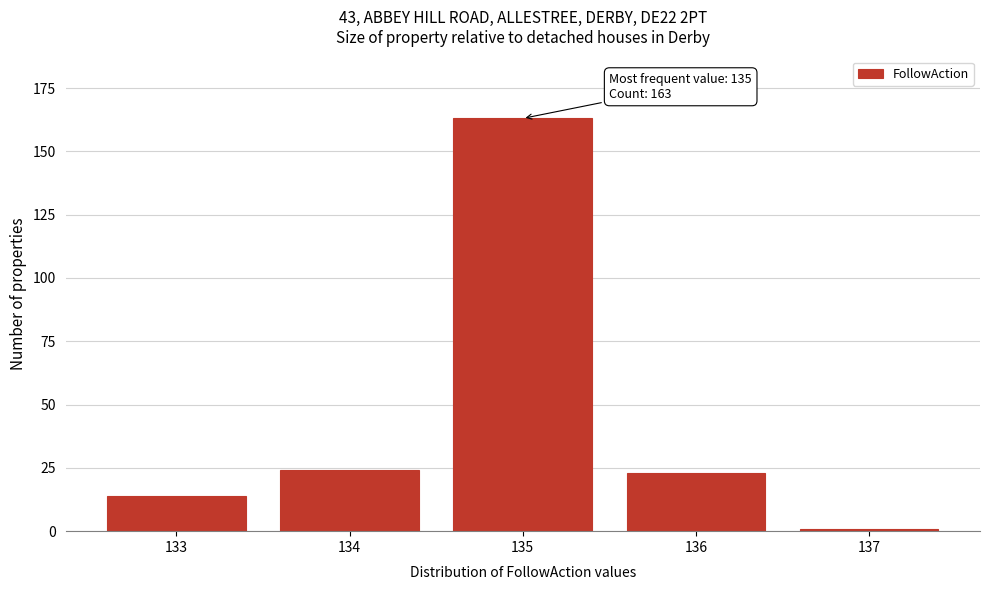

Reading left to right, what are all the values shown in this chart?

14	24	163	23	1